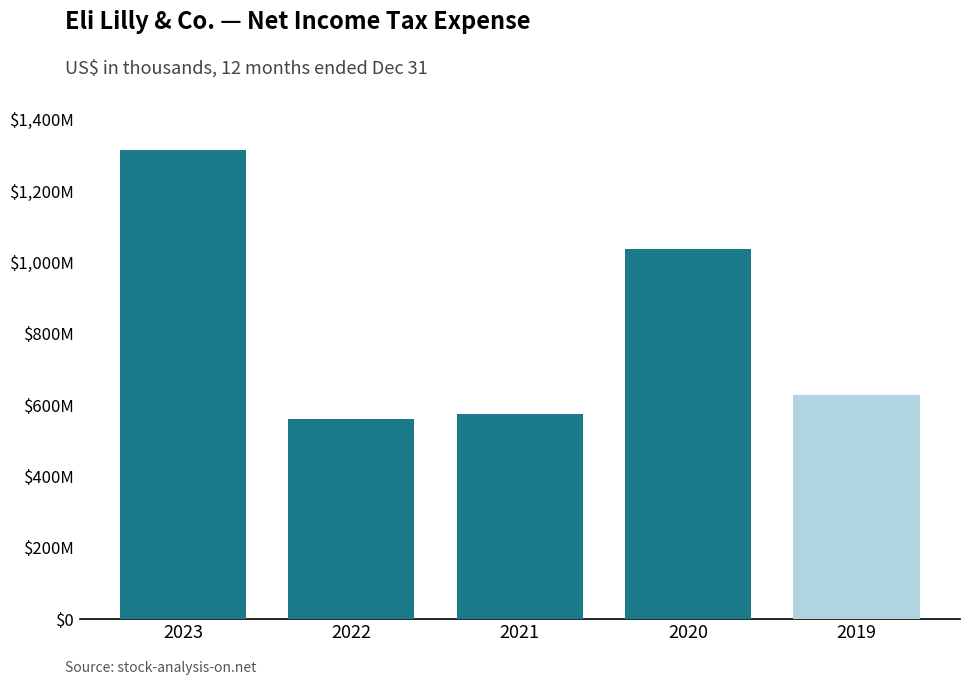

What is the smallest value displayed?

561600